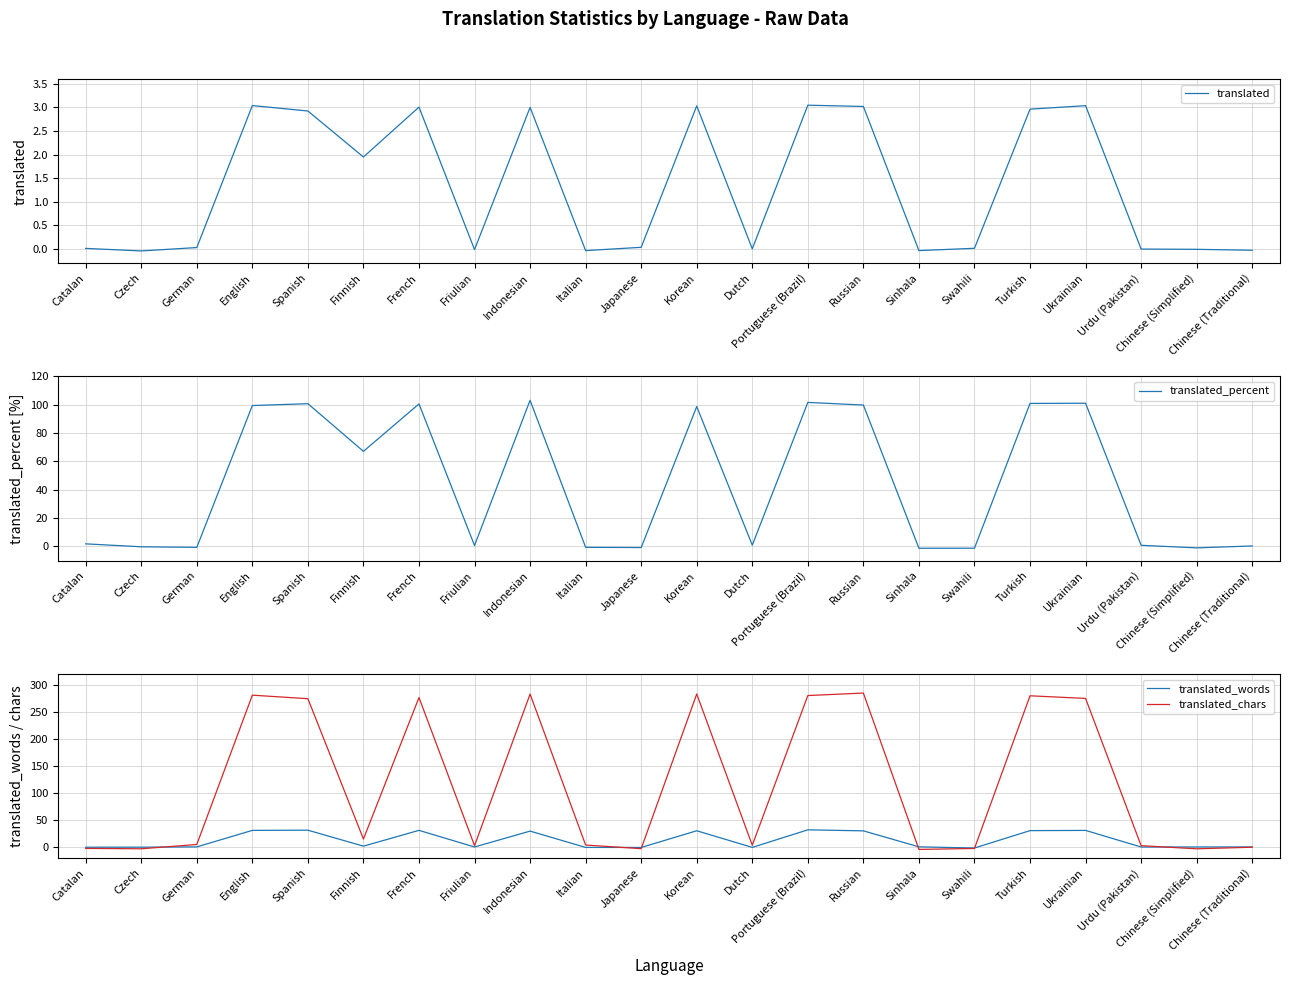

What is the difference between the second highest and minimum values in the translated_words series?

32.9